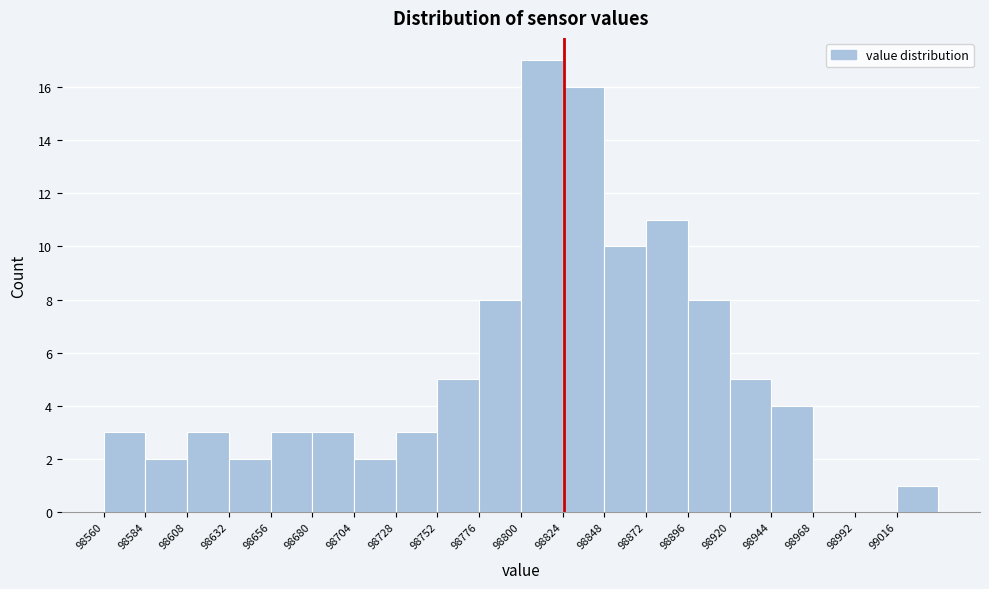

Reading left to right, list every bar in this chart as the range it spans on the x-axis followed by its height. Neither the bar edges nor the heights are printed on the chart, so give them approximately, as read against the axes.

98560 to 98584: 3
98584 to 98608: 2
98608 to 98632: 3
98632 to 98656: 2
98656 to 98680: 3
98680 to 98704: 3
98704 to 98728: 2
98728 to 98752: 3
98752 to 98776: 5
98776 to 98800: 8
98800 to 98824: 17
98824 to 98848: 16
98848 to 98872: 10
98872 to 98896: 11
98896 to 98920: 8
98920 to 98944: 5
98944 to 98968: 4
98968 to 98992: 0
98992 to 99016: 0
99016 to 99040: 1